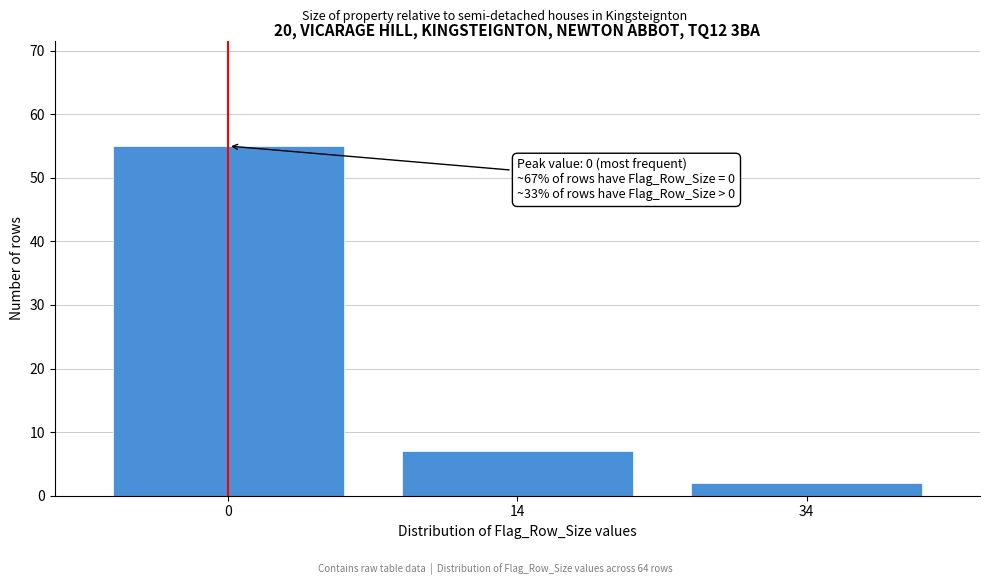

Reading left to right, transcribe all the data shown in this chart.

0=55	14=7	34=2